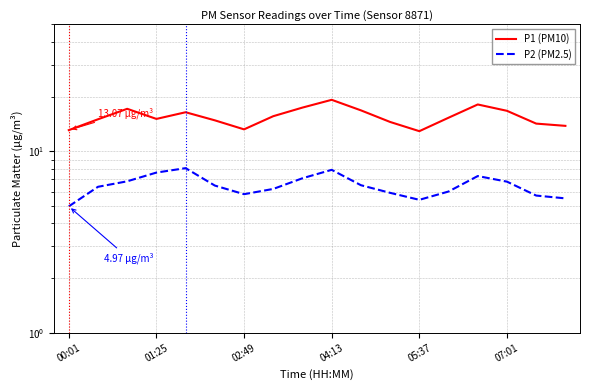

What is the total value across all series at 13?

21.3